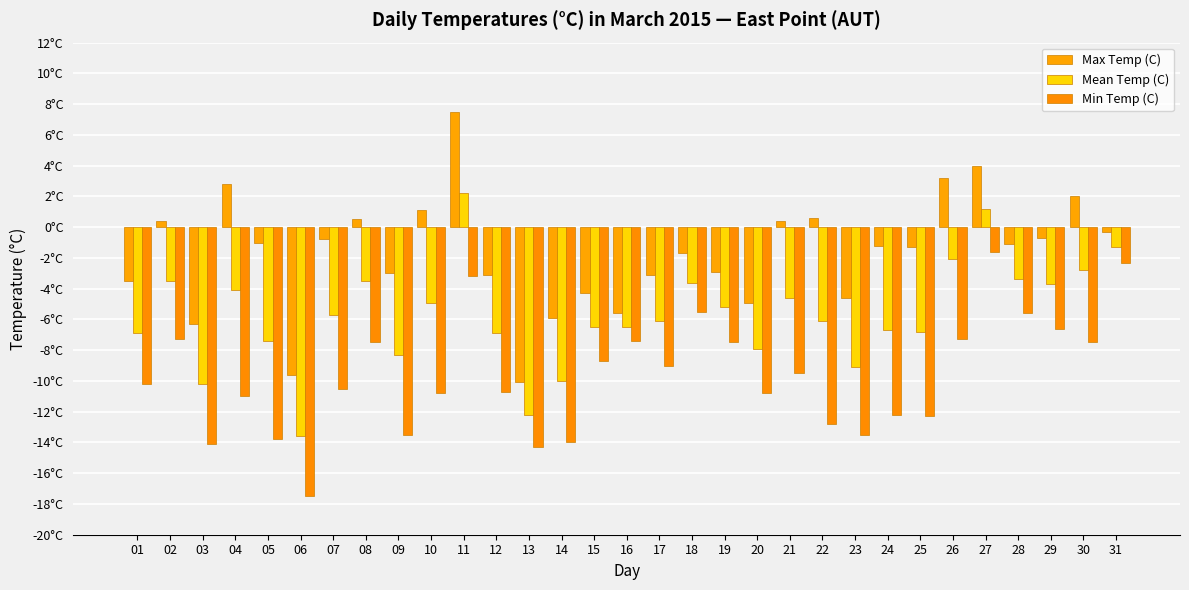

Are the bars grouped side by side (vs. stacked)?

Yes